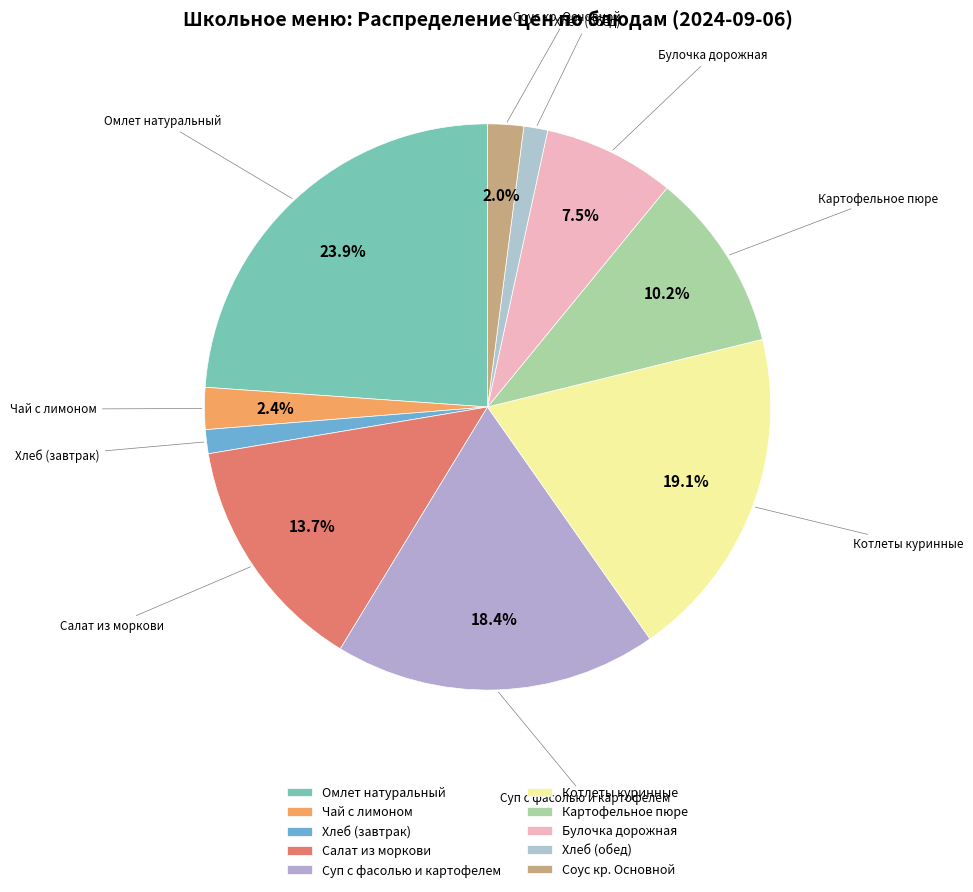

To the nearest percent, what percentage of the pie is Чай с лимоном?

2%